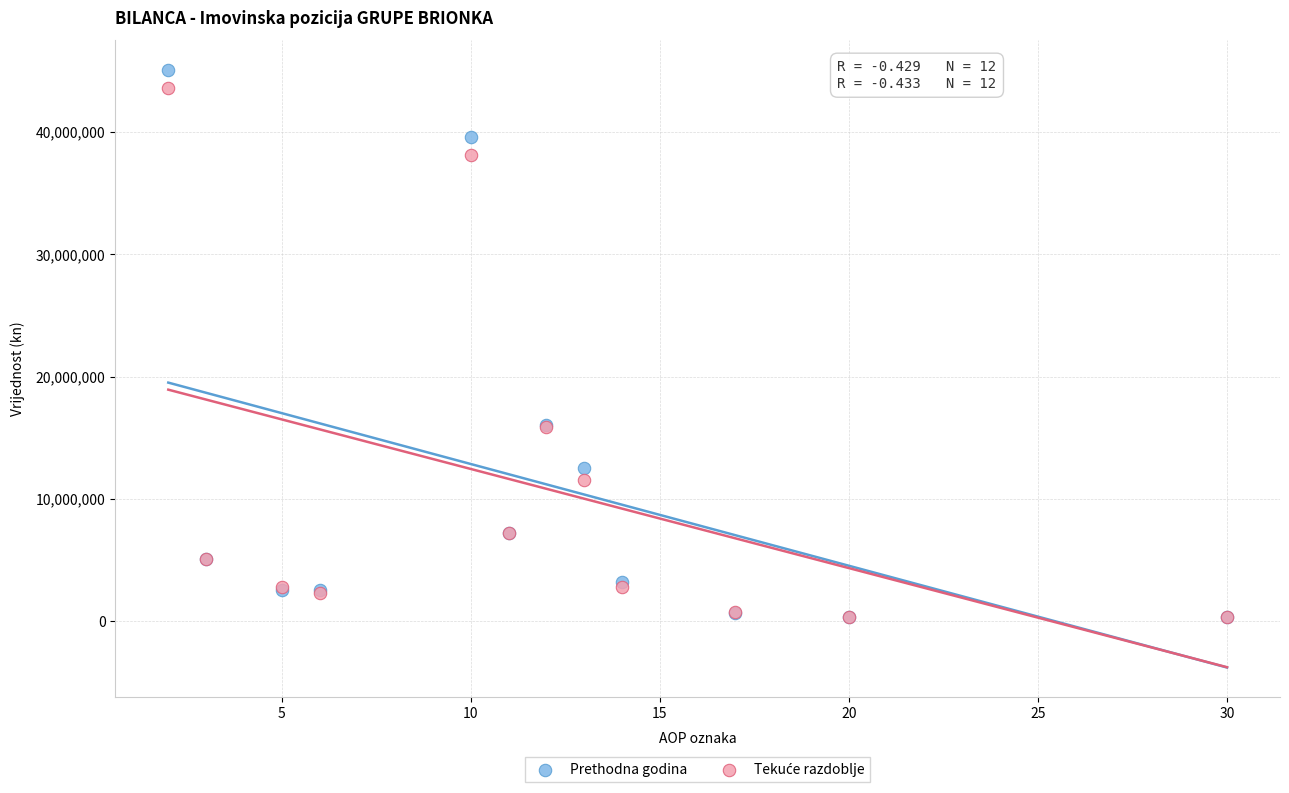

Which series has the largest Y range (max minus min)?

Prethodna godina